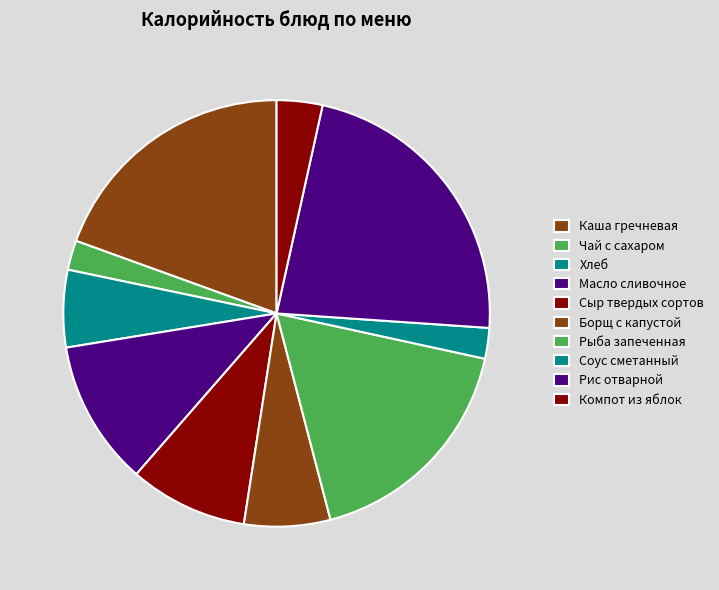

What is the total percentage of Рис отварной and Чай с сахаром?

24.9%